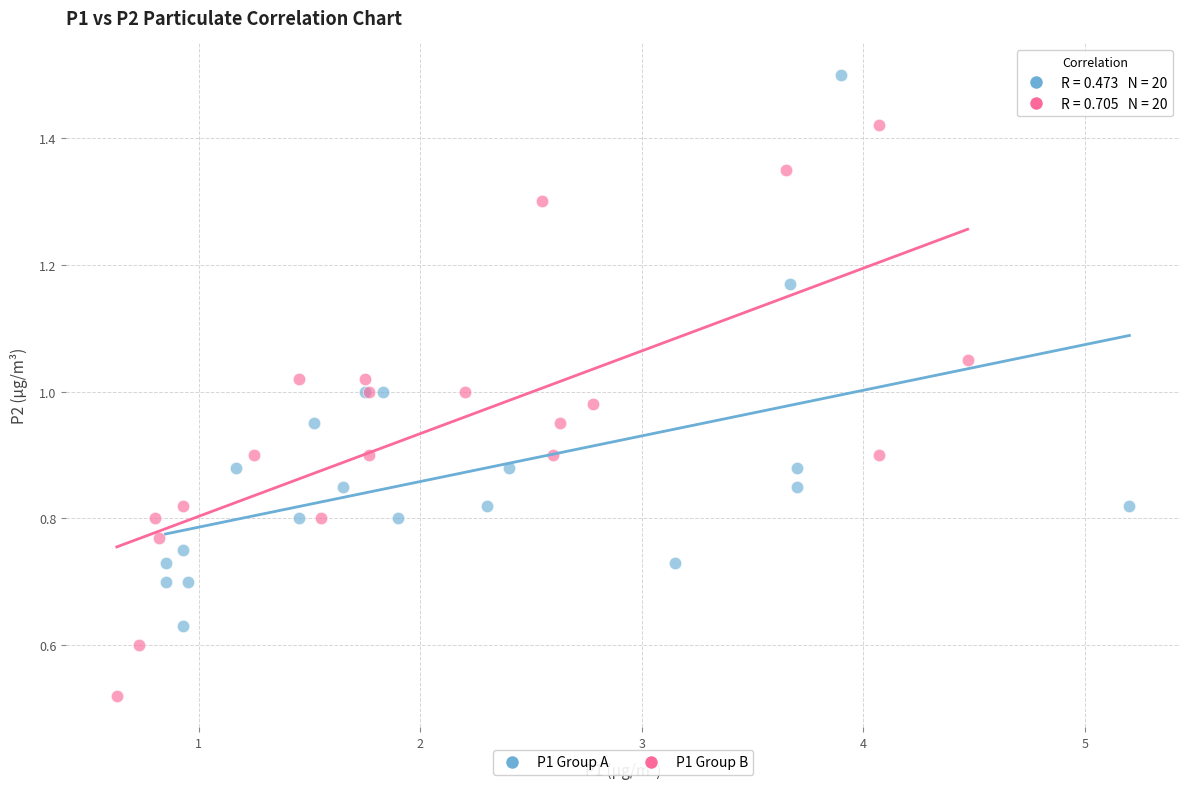

Which series contains the lowest Y value?

P1 Group B